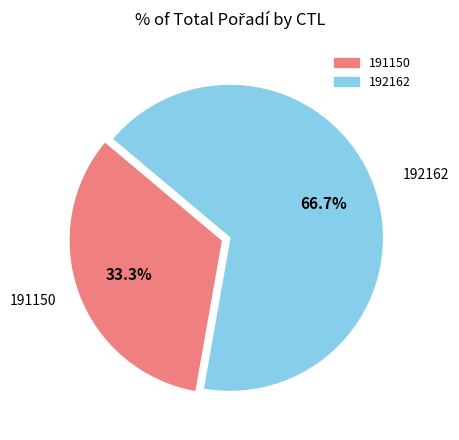

Count the number of slices in the pie.

2